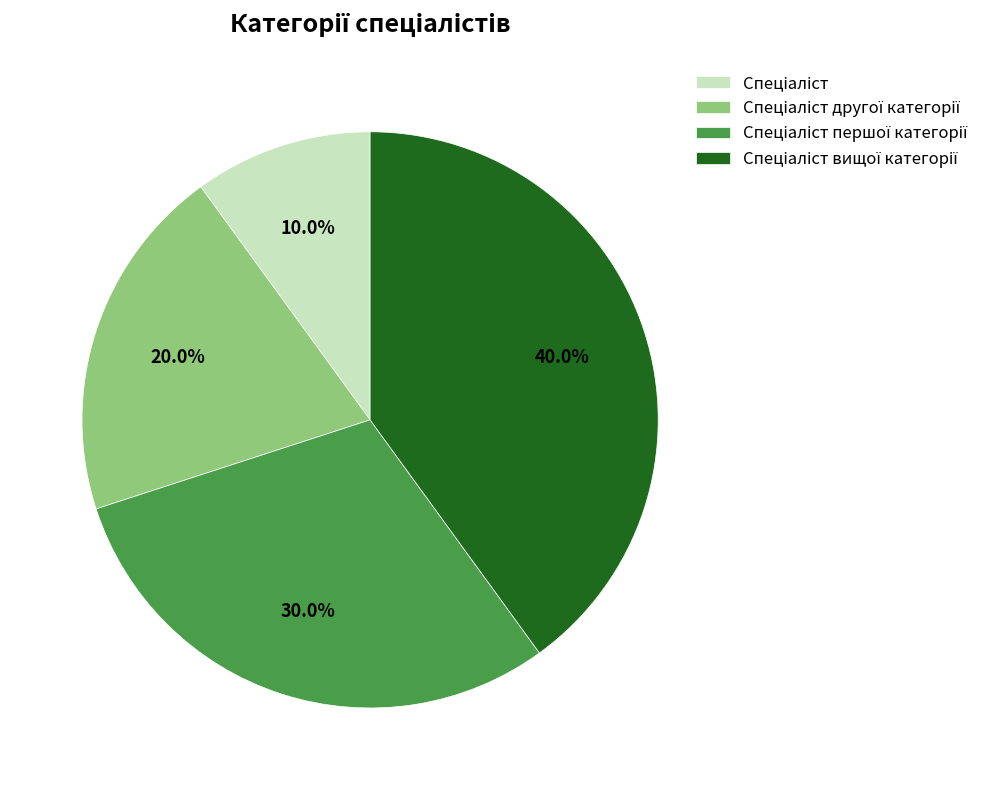

Is there any slice that represents more than half of the pie?

No